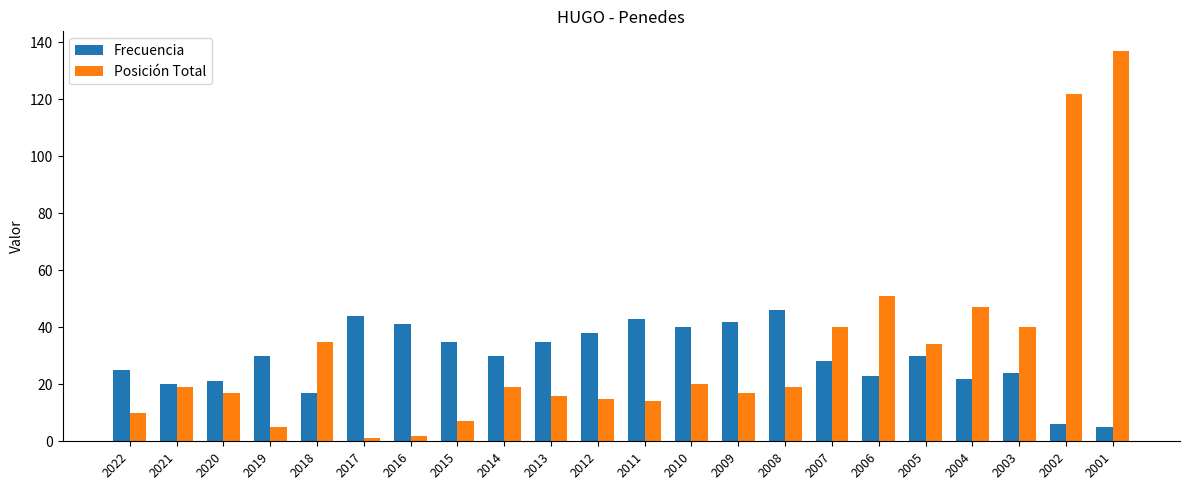

The value of Frecuencia at 2003 is 40. True or false?

False